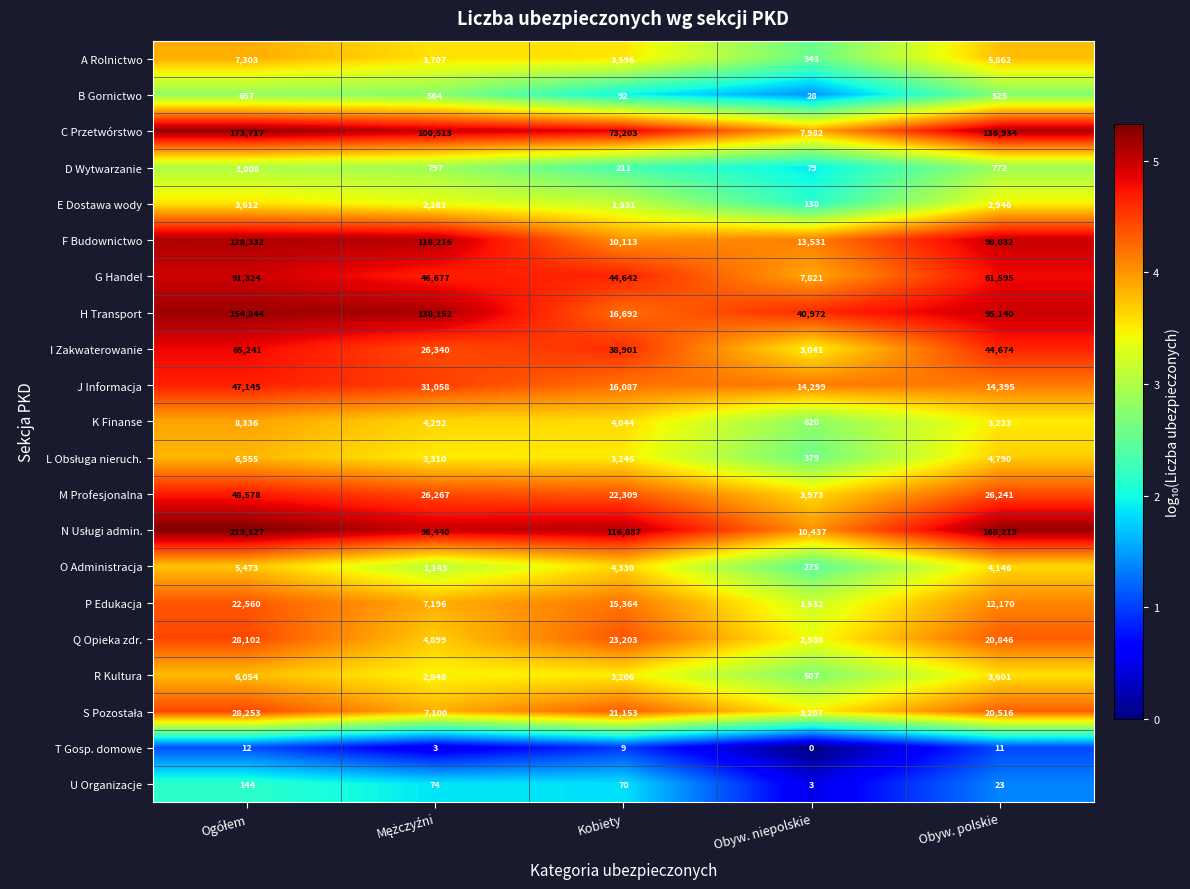

True or false: C Przetwórstwo has a value of 43687 at Kobiety.

False